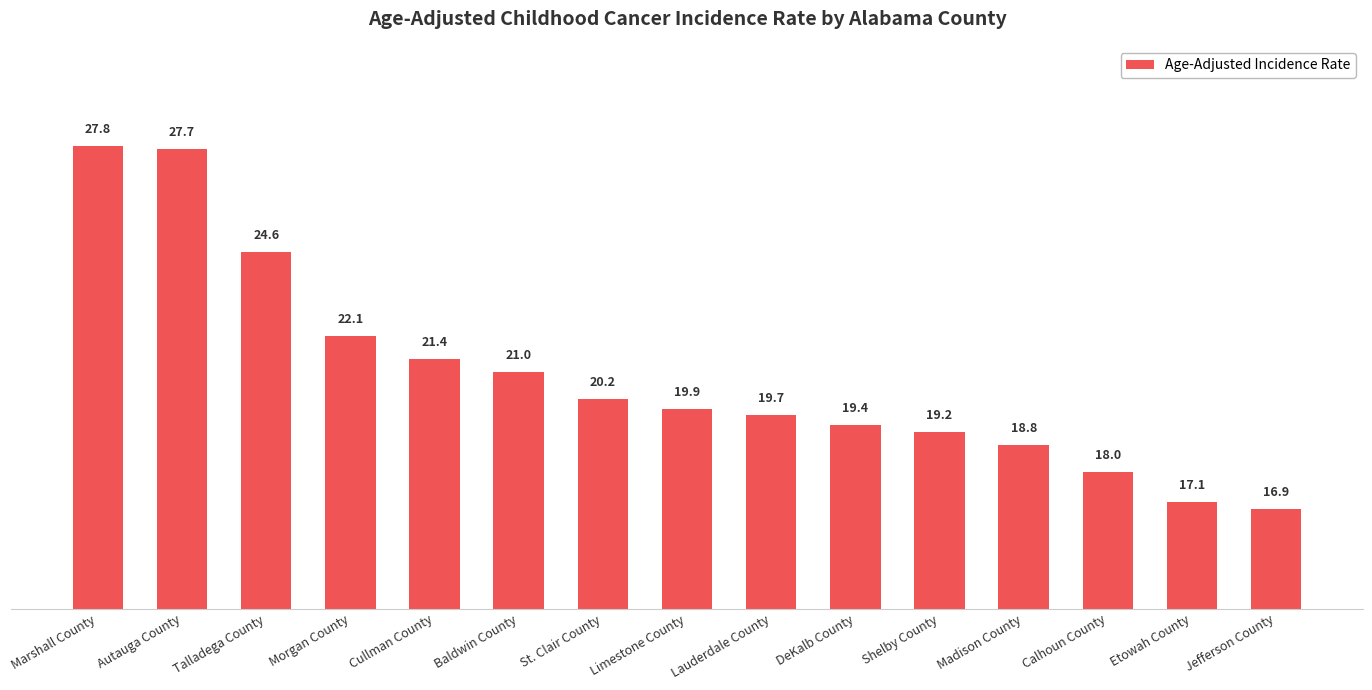

What is the change in value from Autauga County to Talladega County?

-3.1